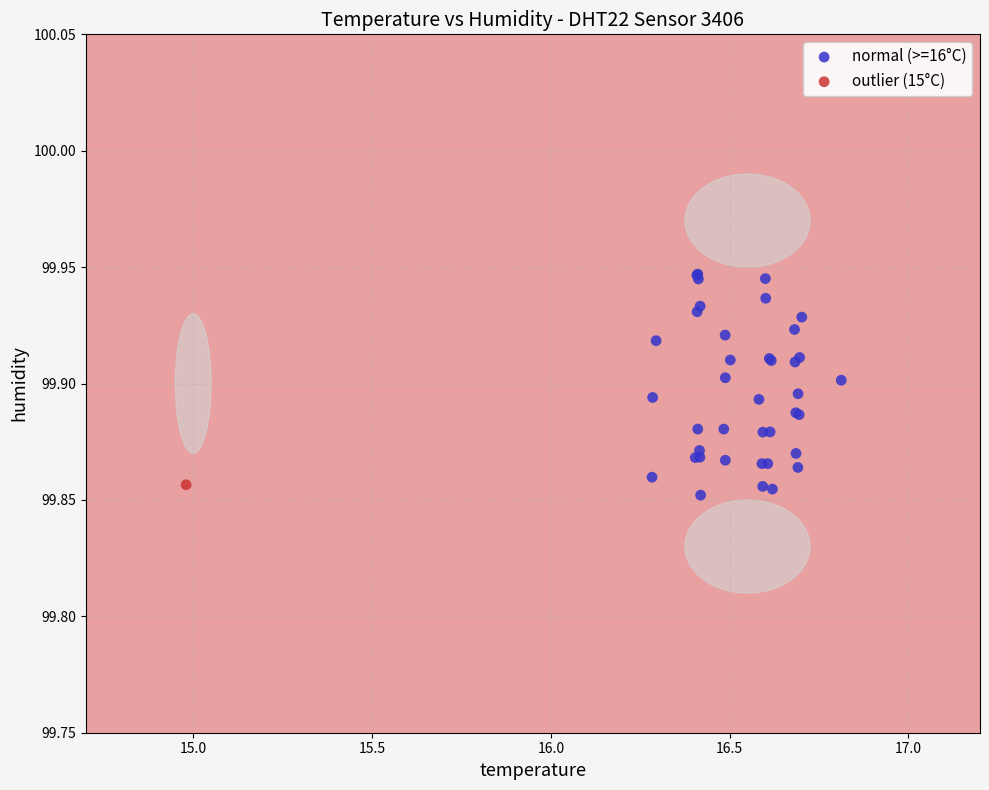

What are all the series names shown in the legend?

normal (>=16°C), outlier (15°C)